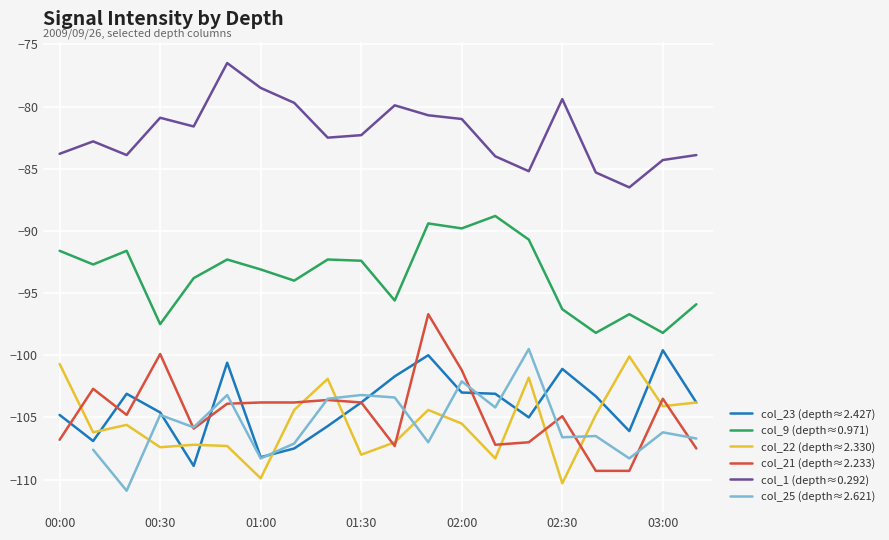

True or false: col_9 (depth≈0.971) and col_22 (depth≈2.330) cross at least once.

False